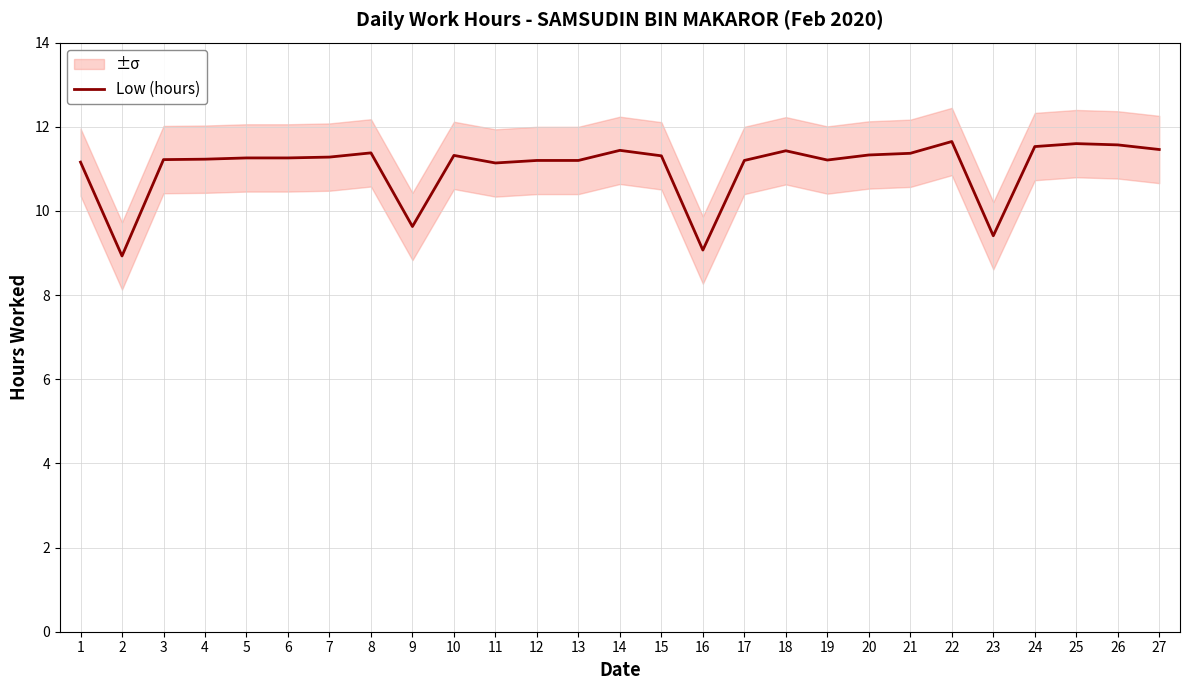

How many distinct data groups are displayed?

1